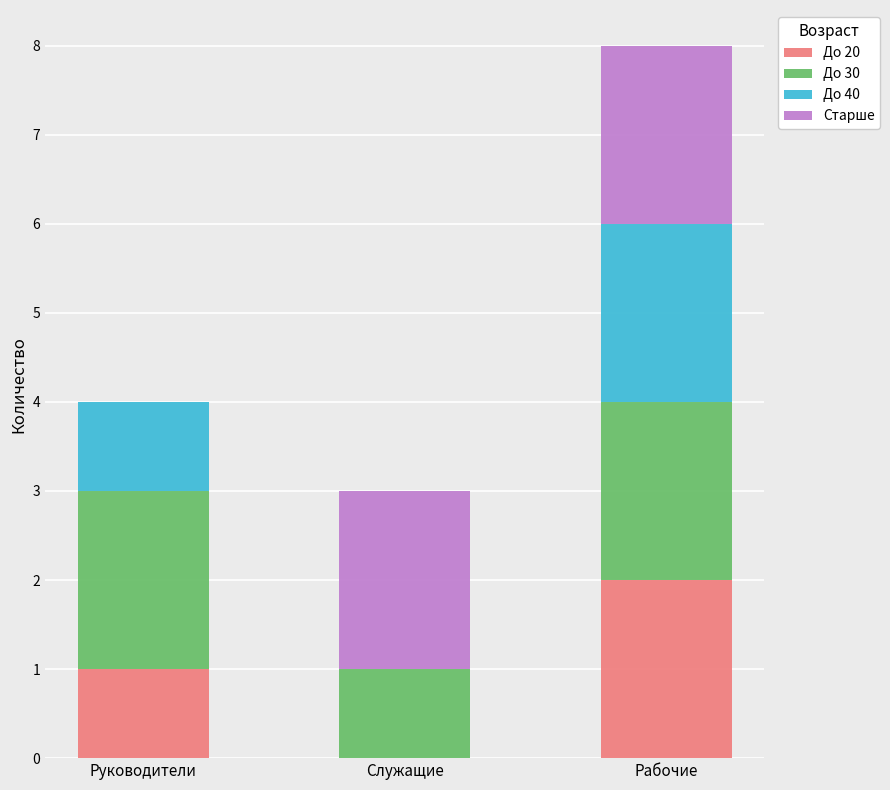

What is the sum of all До 20 values?

3